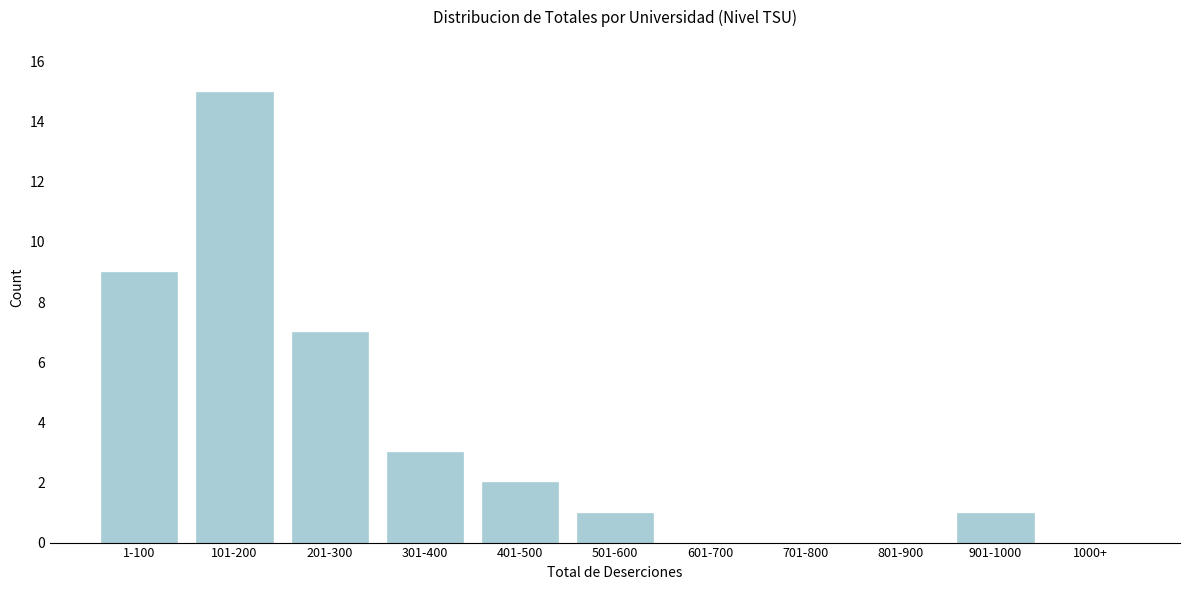

Reading left to right, transcribe all the data shown in this chart.

1-100=9	101-200=15	201-300=7	301-400=3	401-500=2	501-600=1	601-700=0	701-800=0	801-900=0	901-1000=1	1000+=0